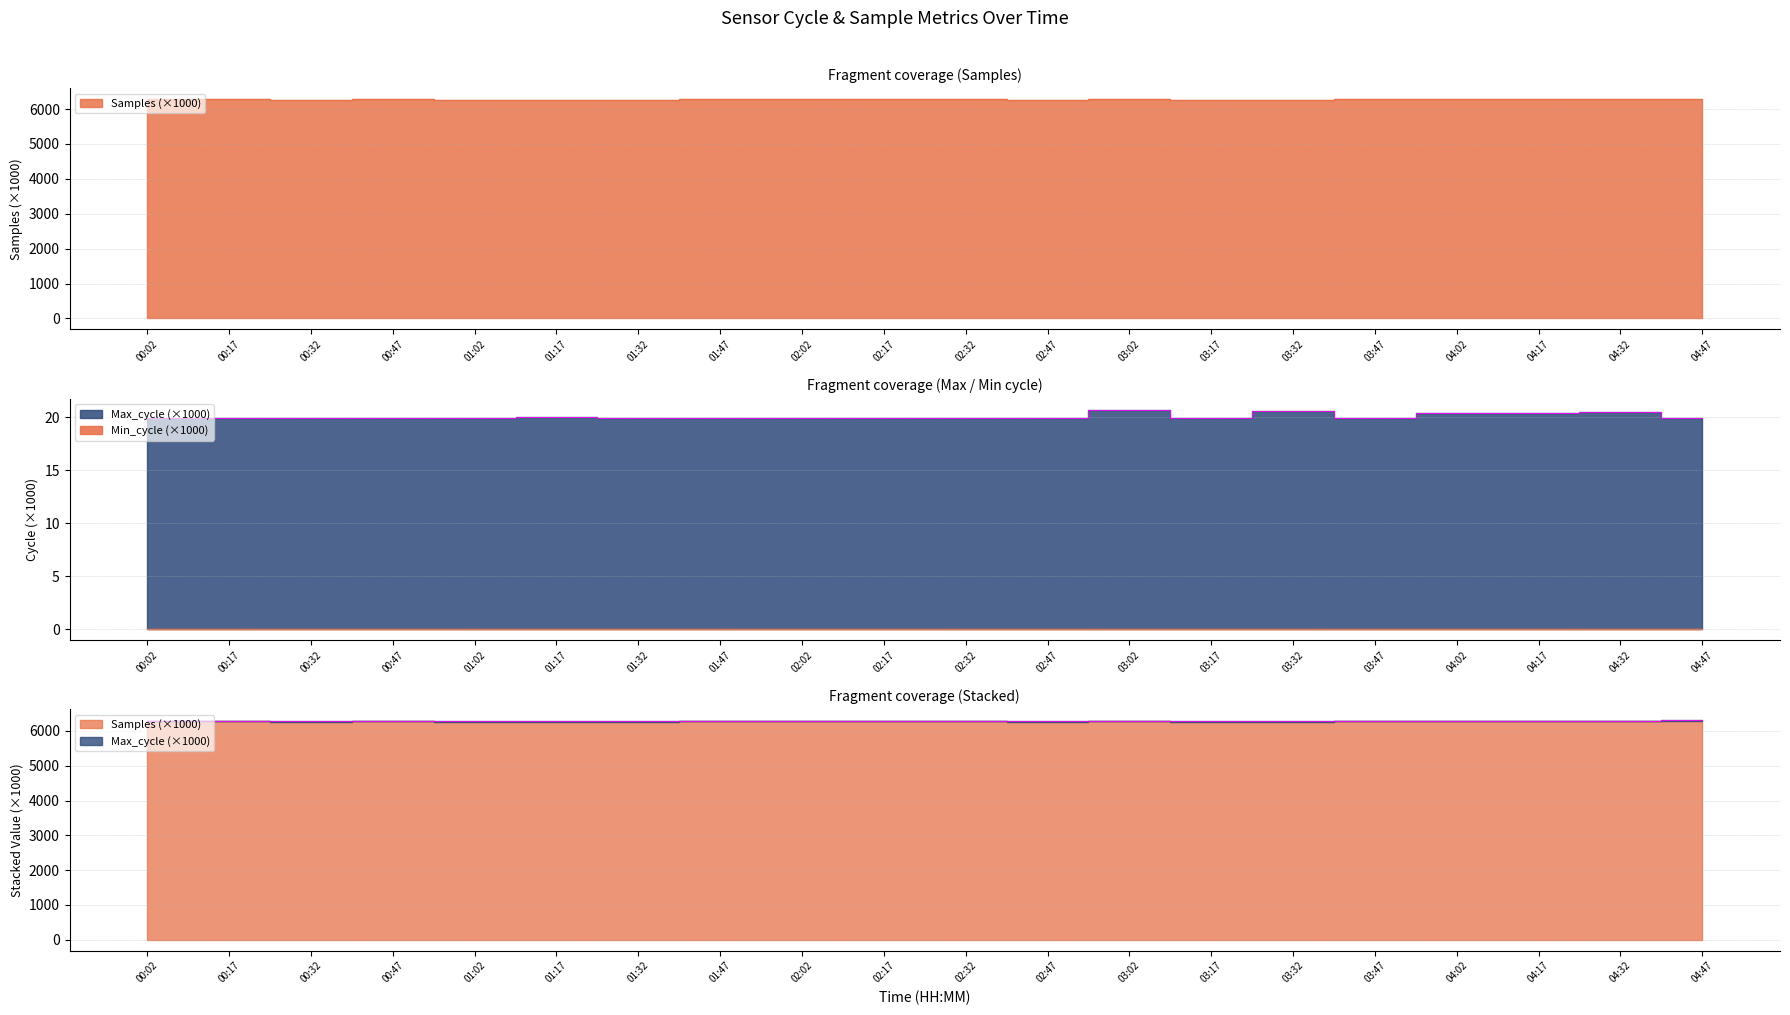

The Samples series shows 10672.0 at 04:02. True or false?

False